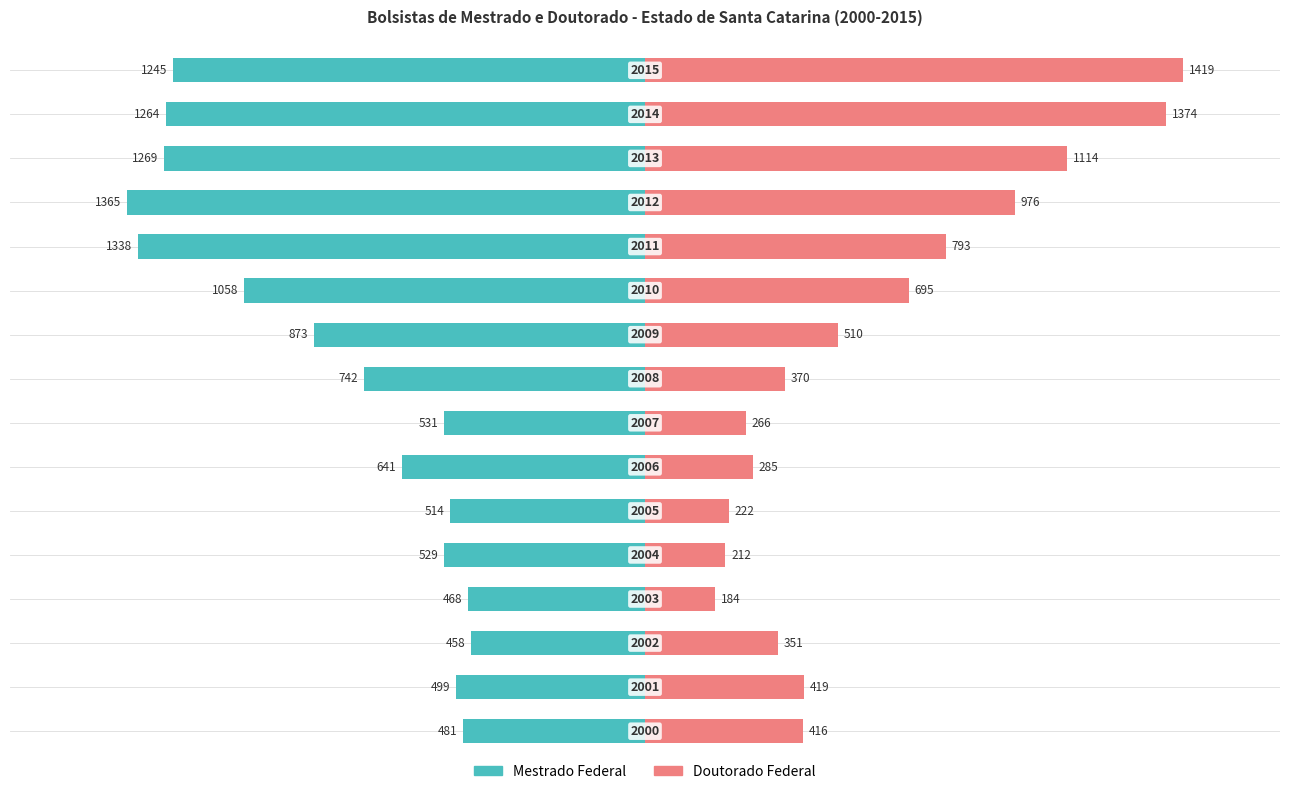

Is it true that Mestrado Federal equals -166 at −1500?

False